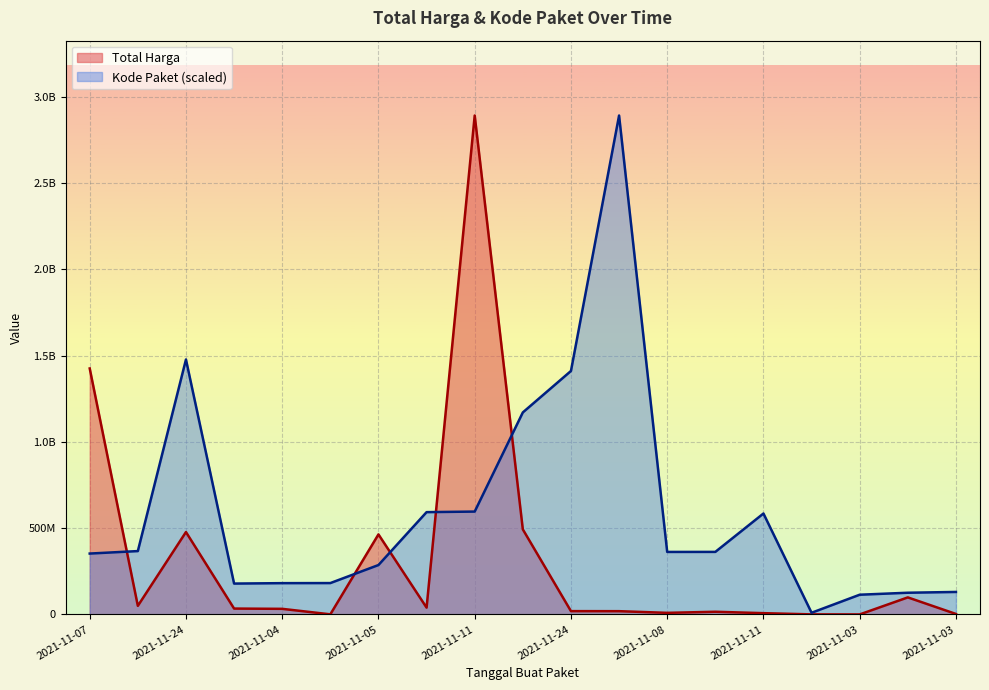

What are all the series names shown in the legend?

Total Harga, Kode Paket (scaled)